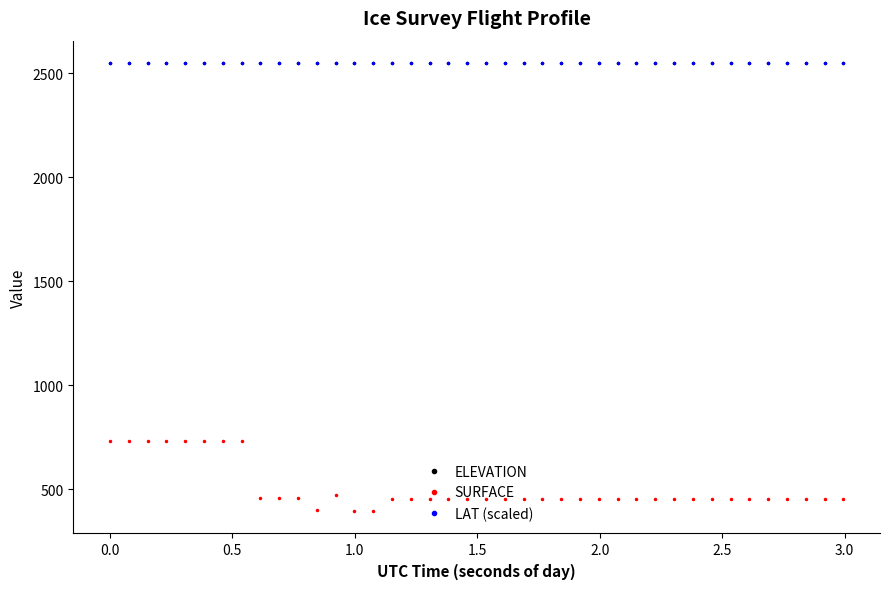

True or false: SURFACE and ELEVATION intersect in this chart.

False